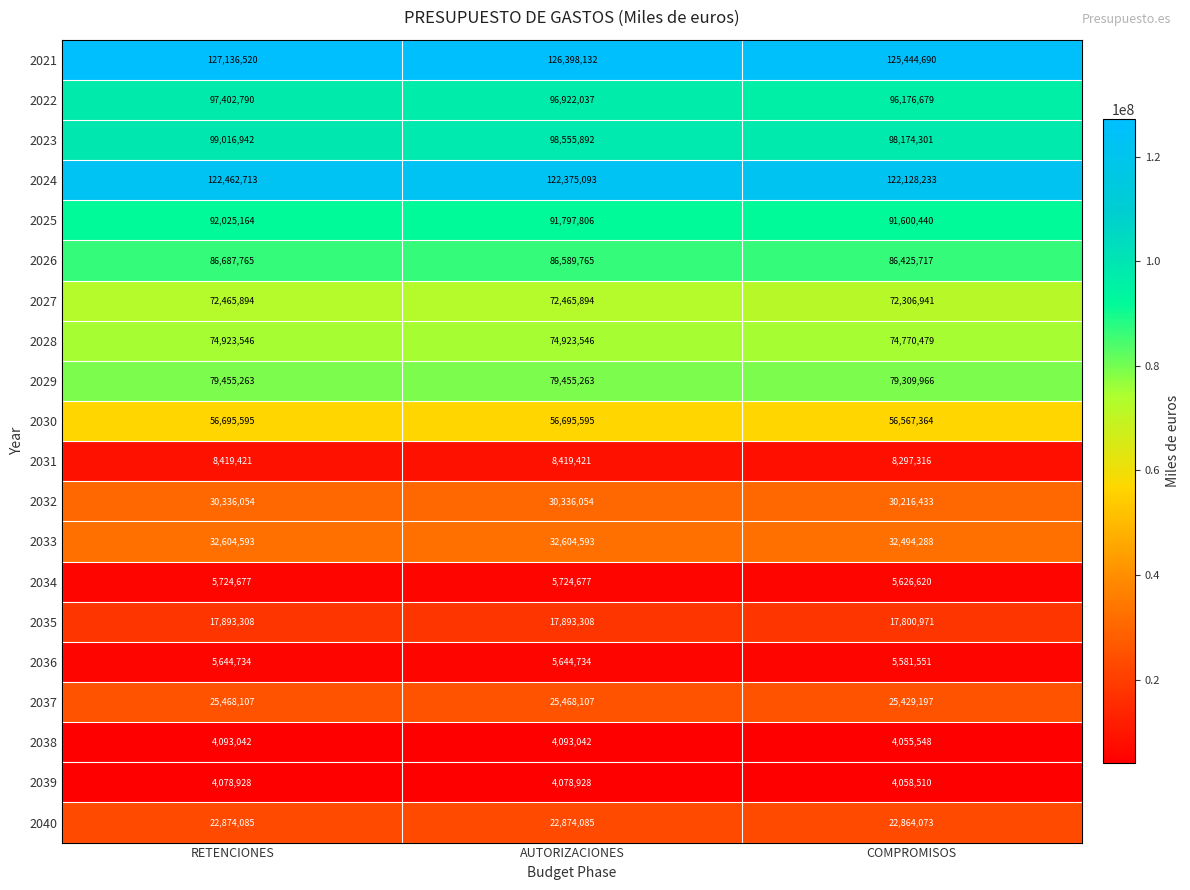

How many 2038 values are between 4055548 and 4093042?

3